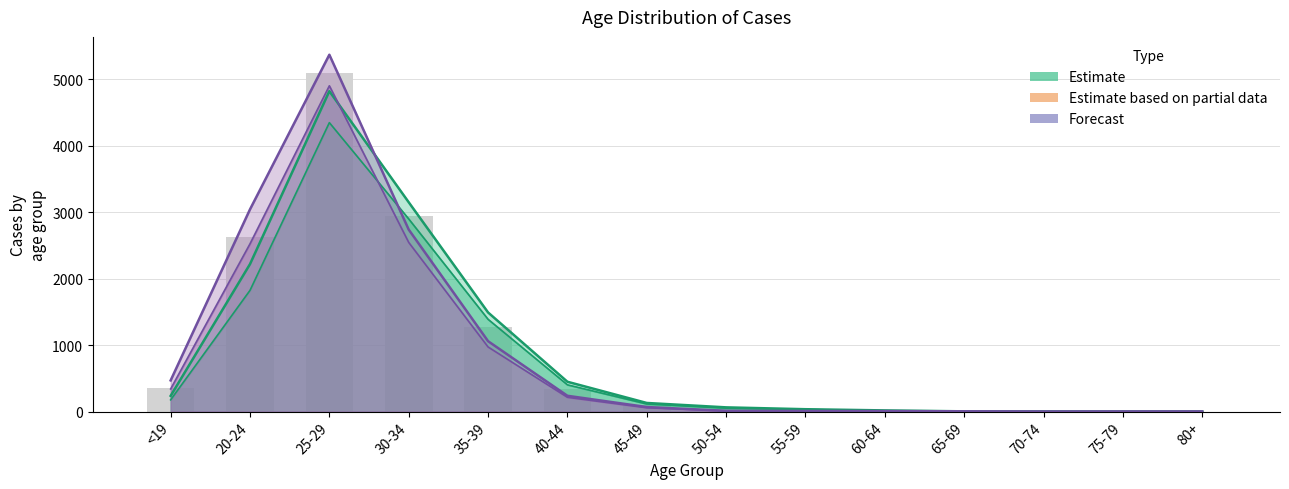

At which category does the chart reach its minimum across all series?

75-79